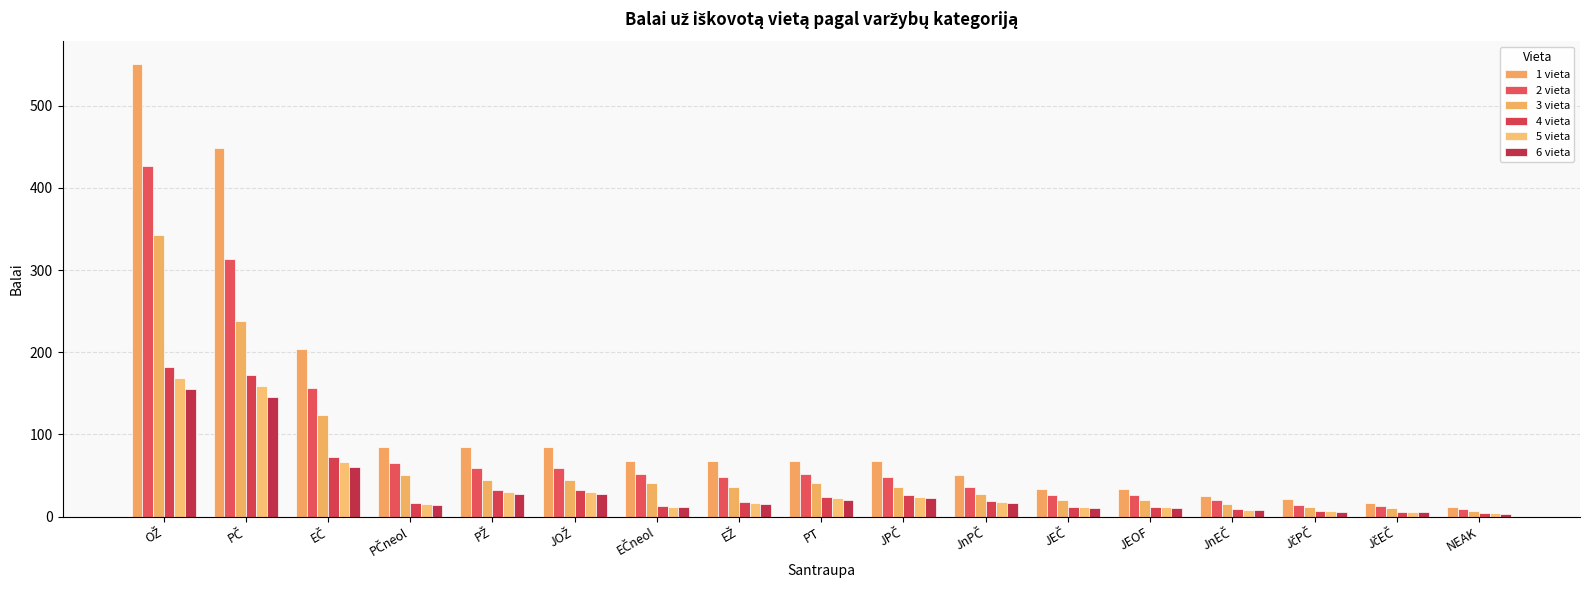

Is the value of 6 vieta at PT greater than the value of 5 vieta at JPČ?

No